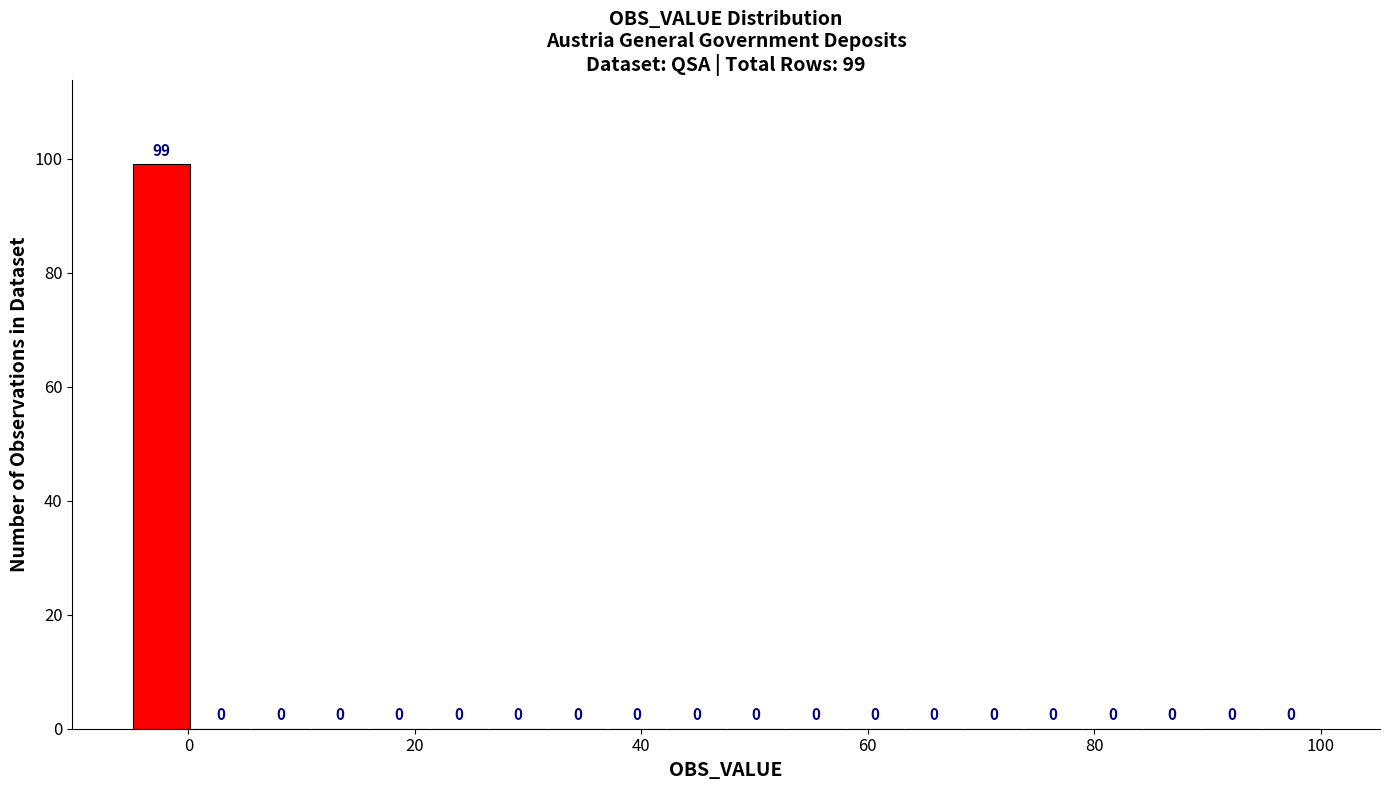

Read against the x-axis, roughly where is the centre of the tallest bar?

-2